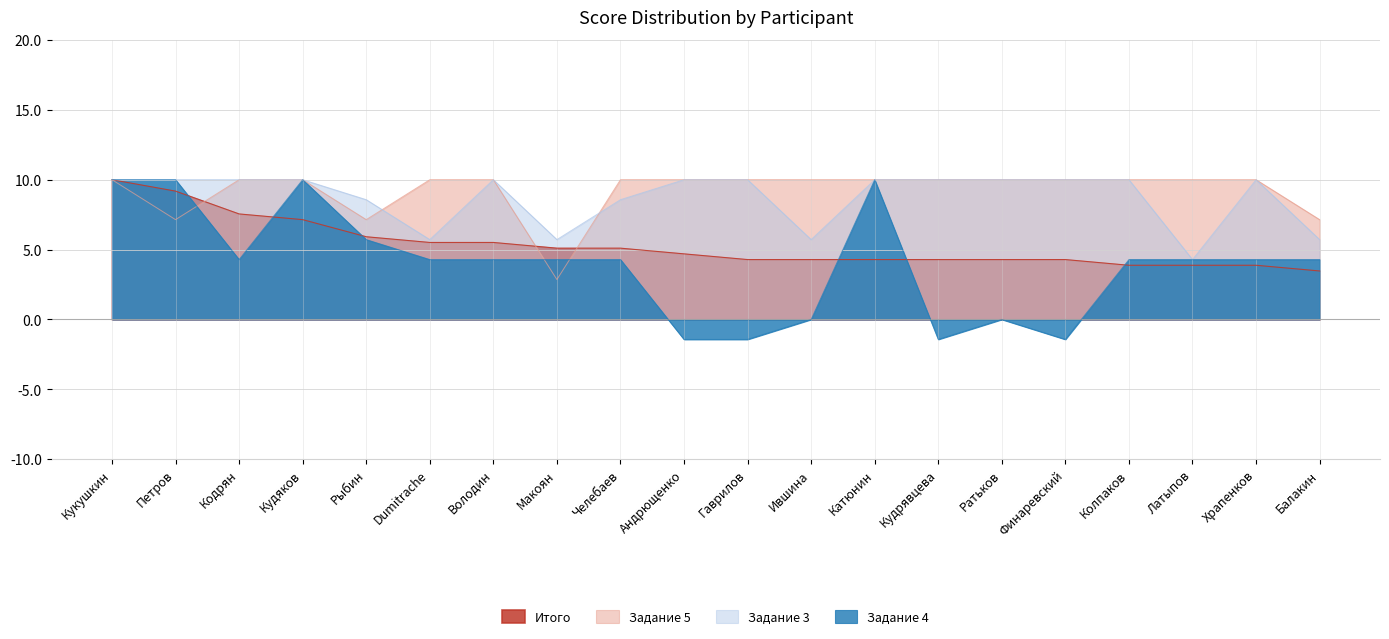

What is the sum of the Задание 3 values at Кудрявцева and Петров?

20.0